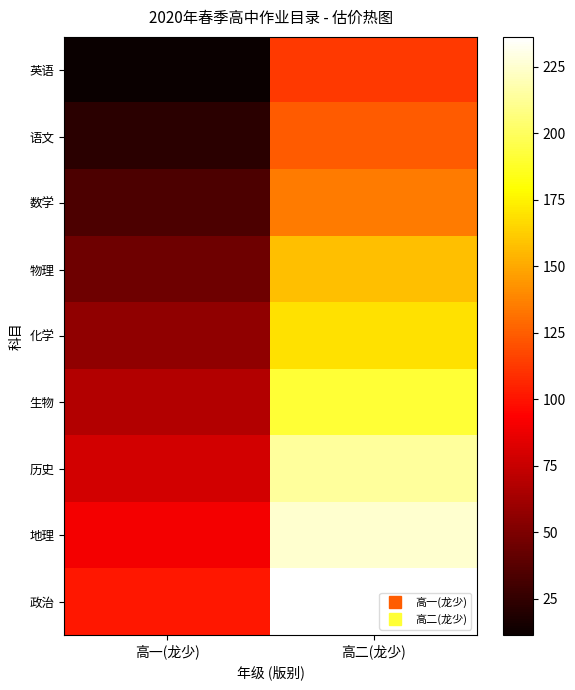

Which series has the largest total across all categories?

政治